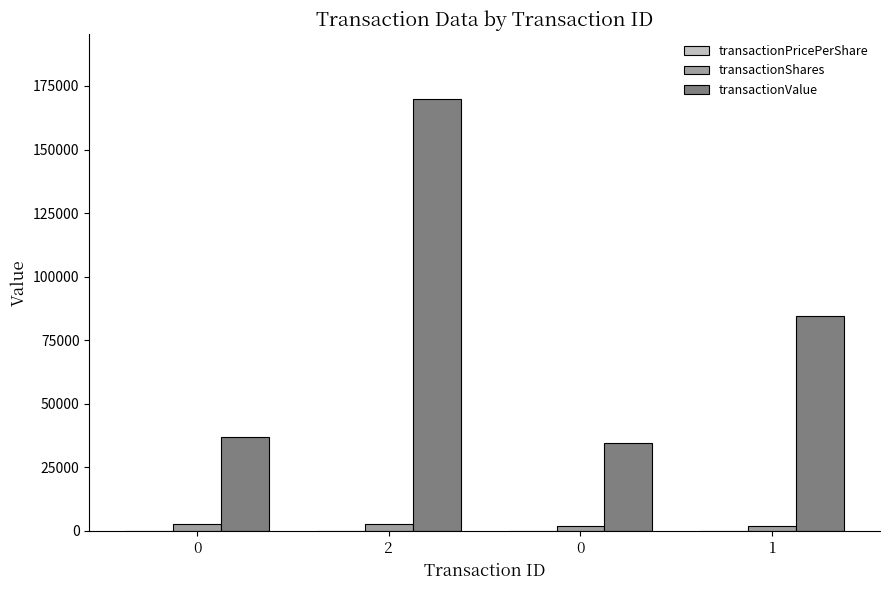

The value of transactionValue at 0 is 37004.0. True or false?

True